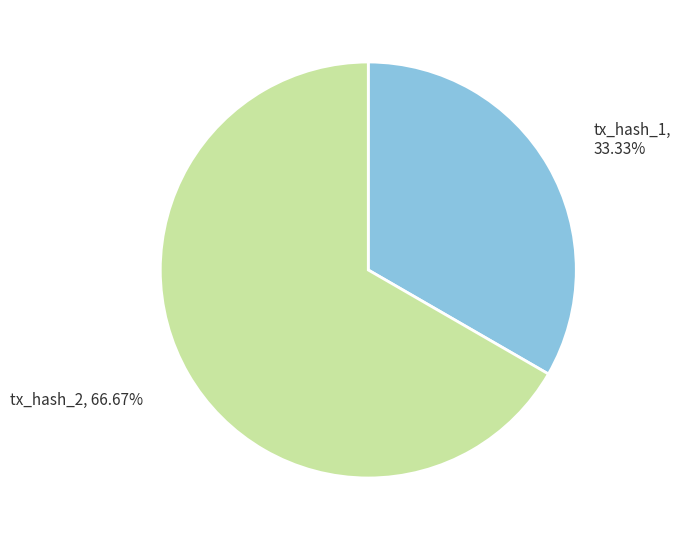

Is there a majority slice in this chart?

Yes